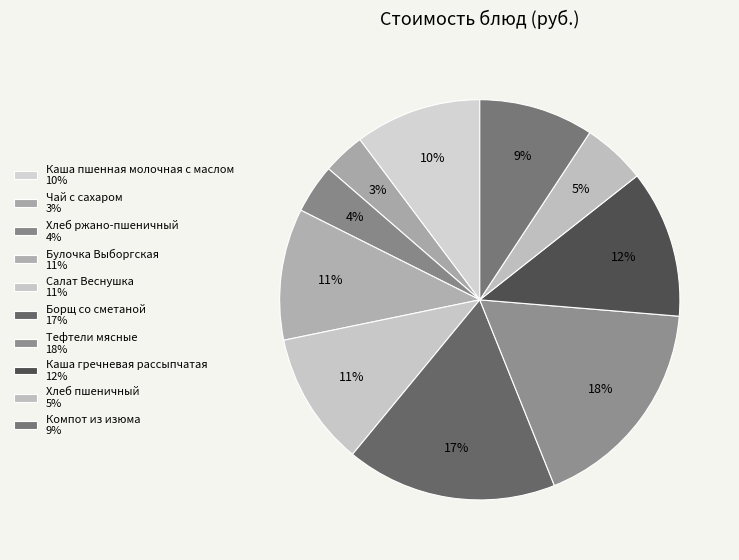

What percentage is the Тефтели мясные slice, to the nearest percent?

18%